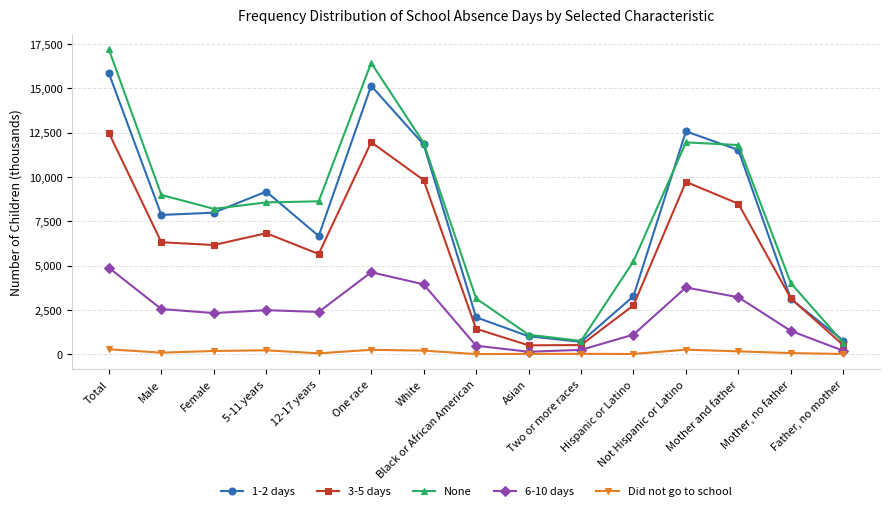

What is the minimum value shown in the chart?

15